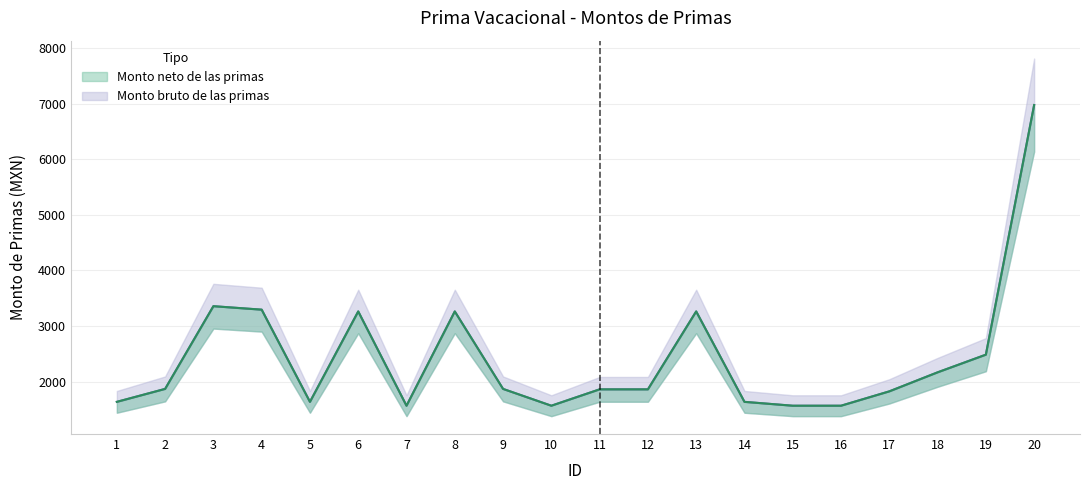

True or false: Monto neto de las primas and Monto bruto de las primas cross at least once.

False